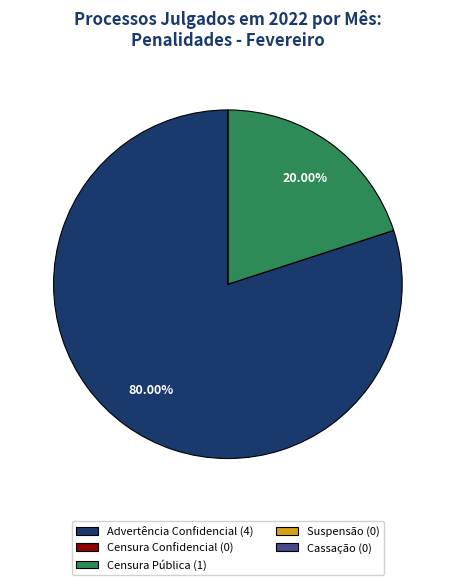

To the nearest percent, what is the average slice percentage?

20%